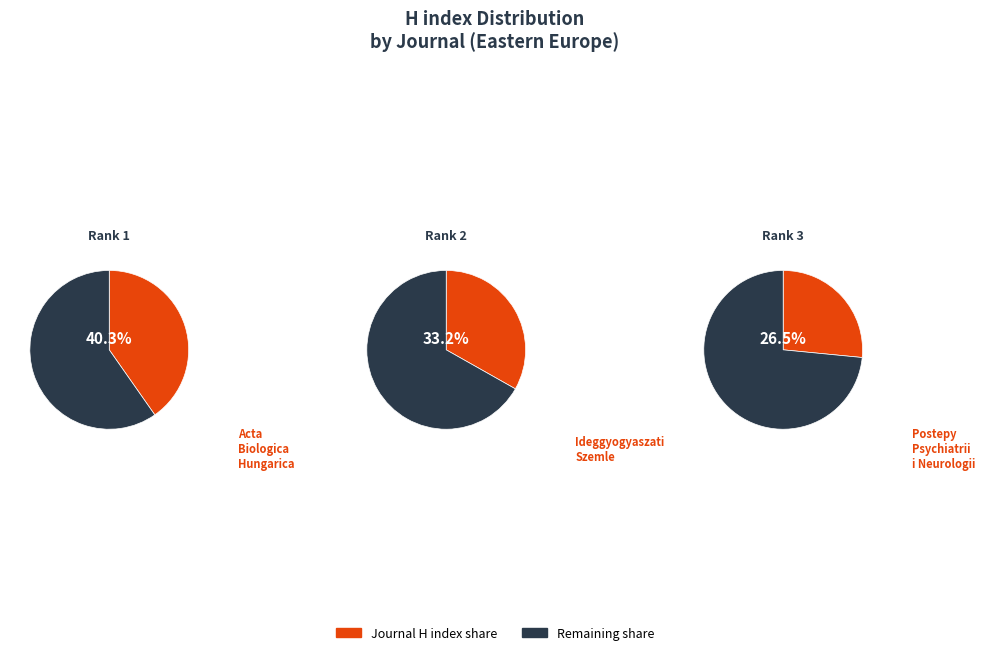

To the nearest percent, what percentage of the pie is Ideggyogyaszati Szemle?

33%